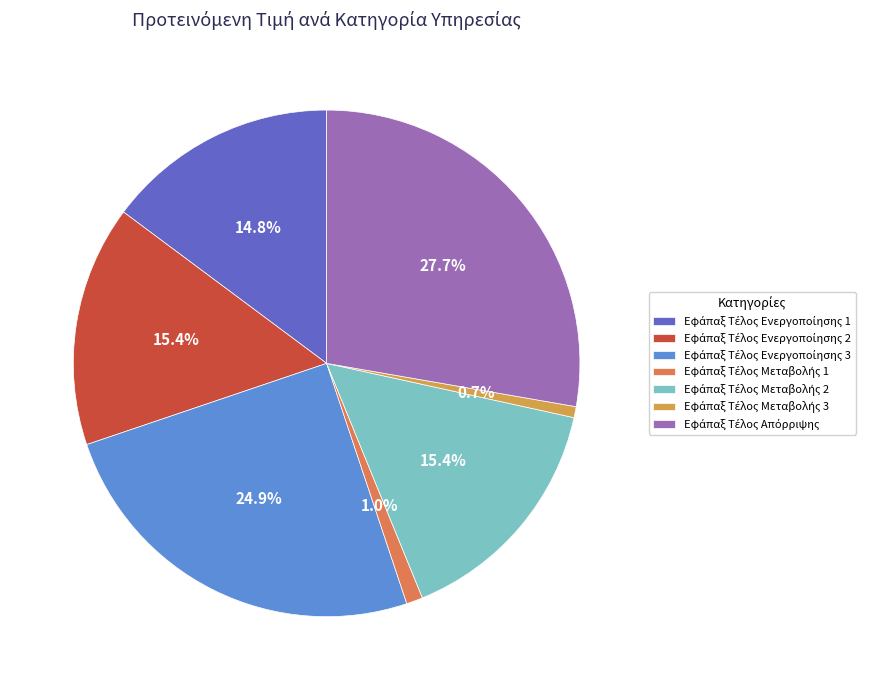

Does any single category account for the majority?

No